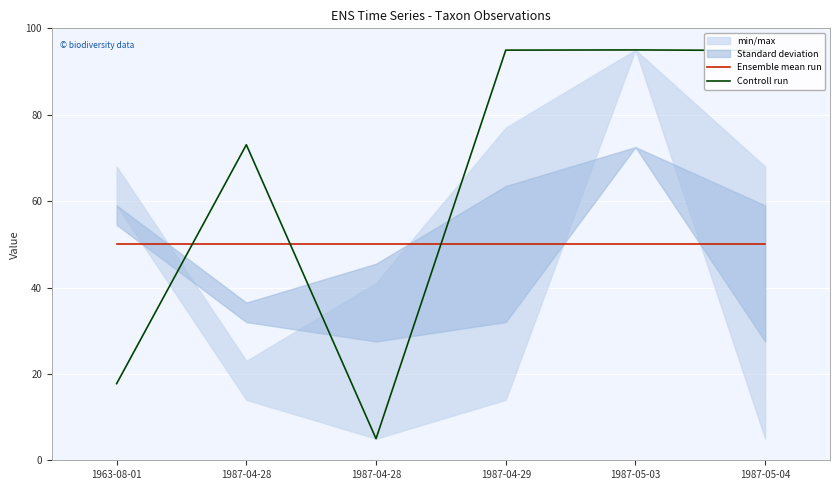

How many lines are shown in the chart?

2